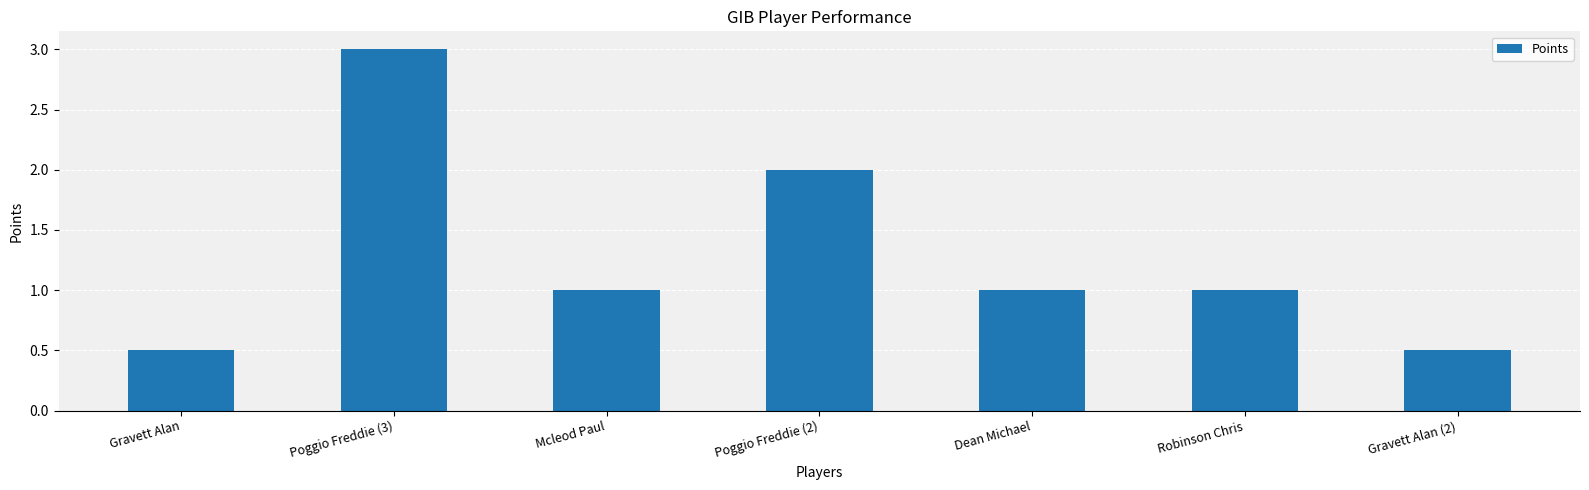

What is the change in value from Poggio Freddie (2) to Dean Michael?

-1.0